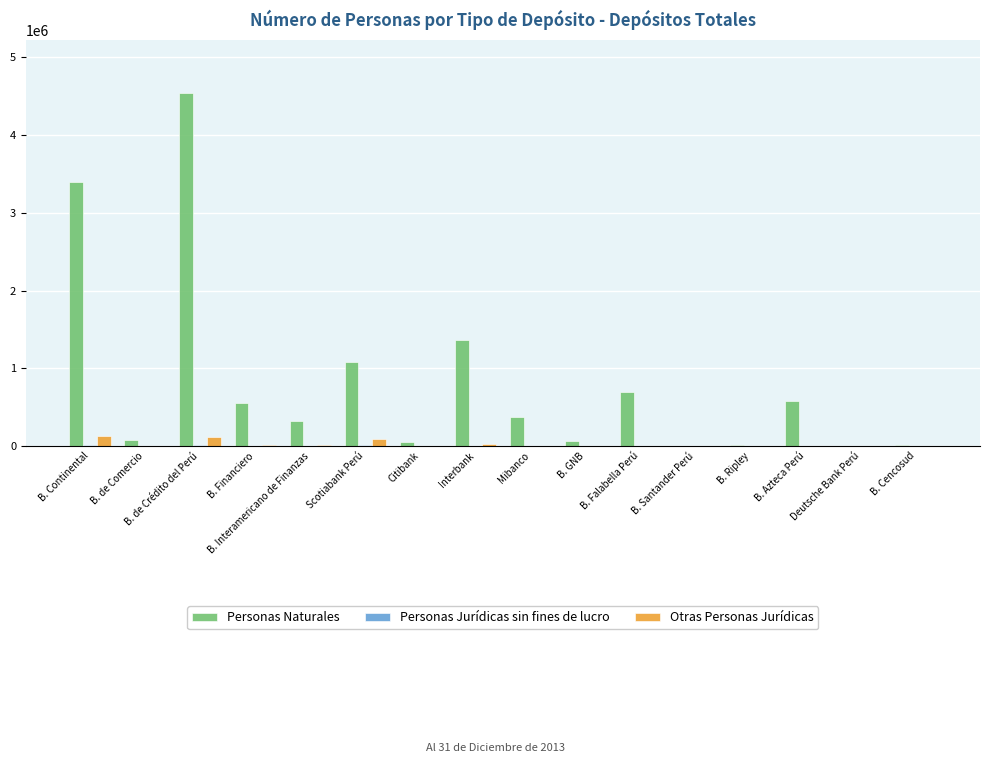

What is the greatest value displayed?

4539533